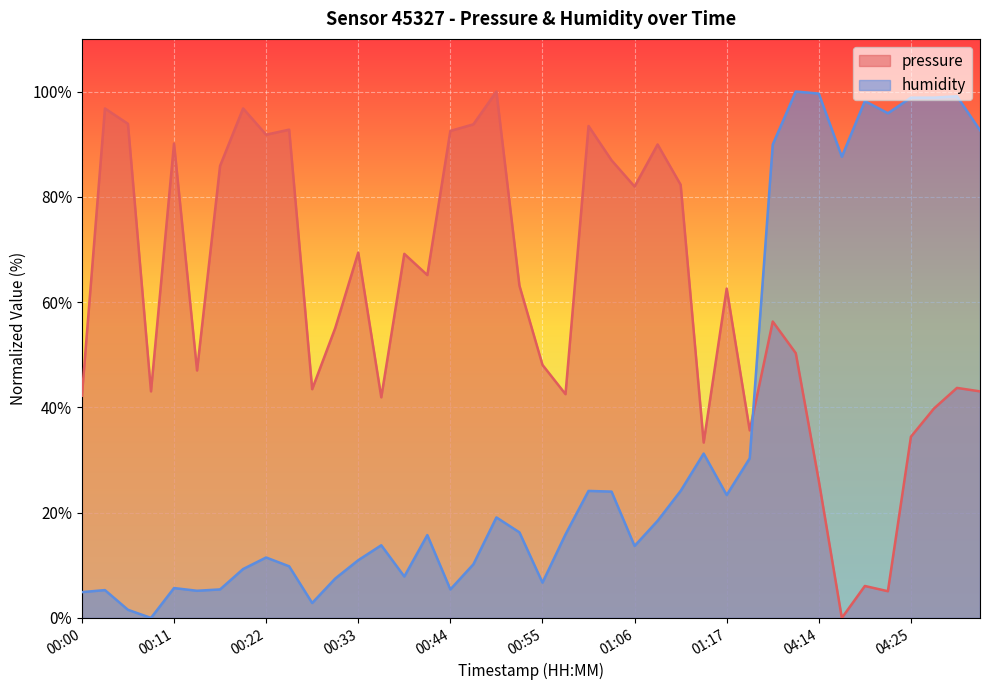

What is the difference between the maximum and minimum values in the humidity series?

100.0